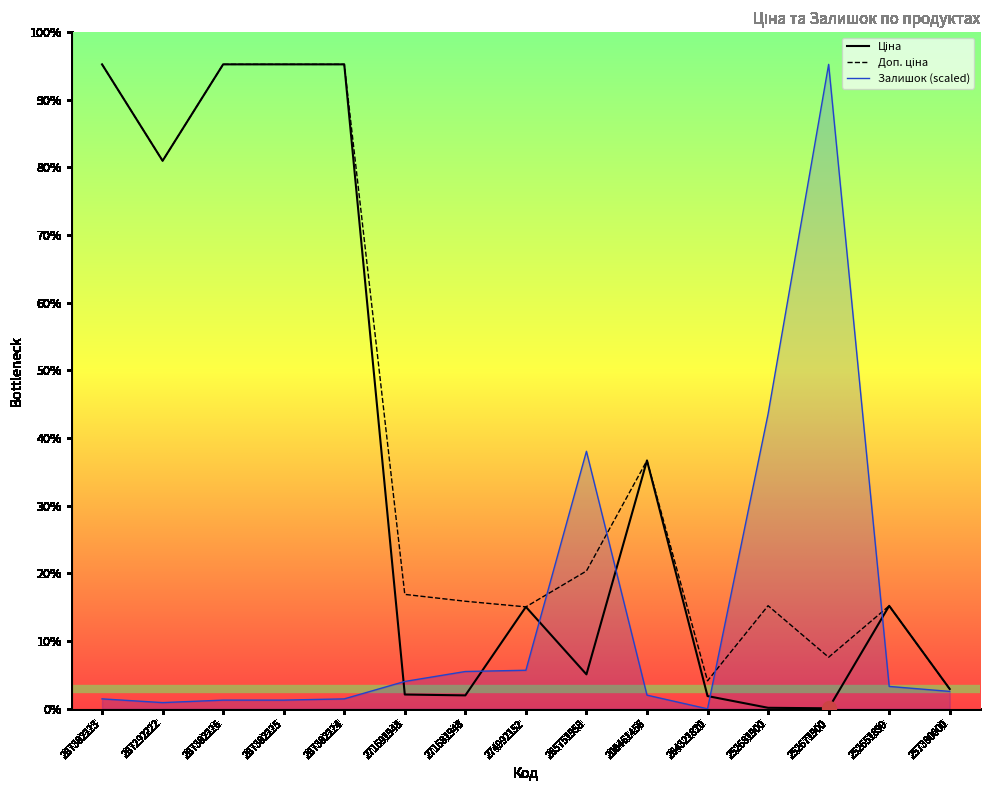

At which label does Доп. ціна first exceed 3434?

287302223